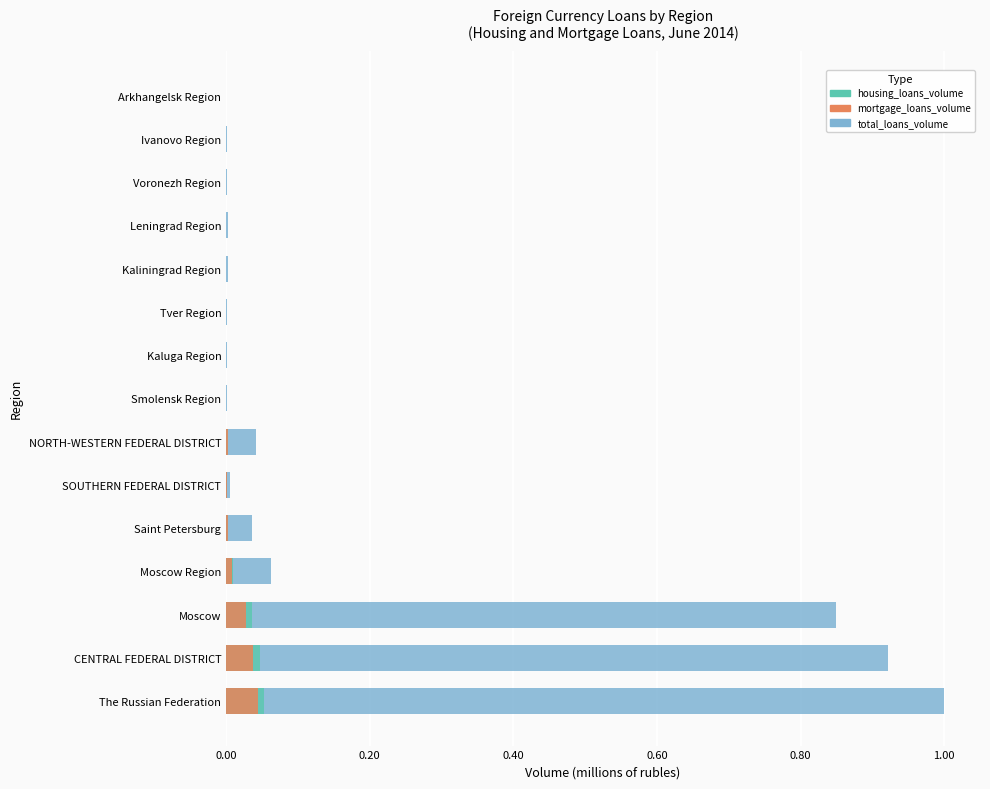

What is the spread (max minus min) of values at CENTRAL FEDERAL DISTRICT?

0.9